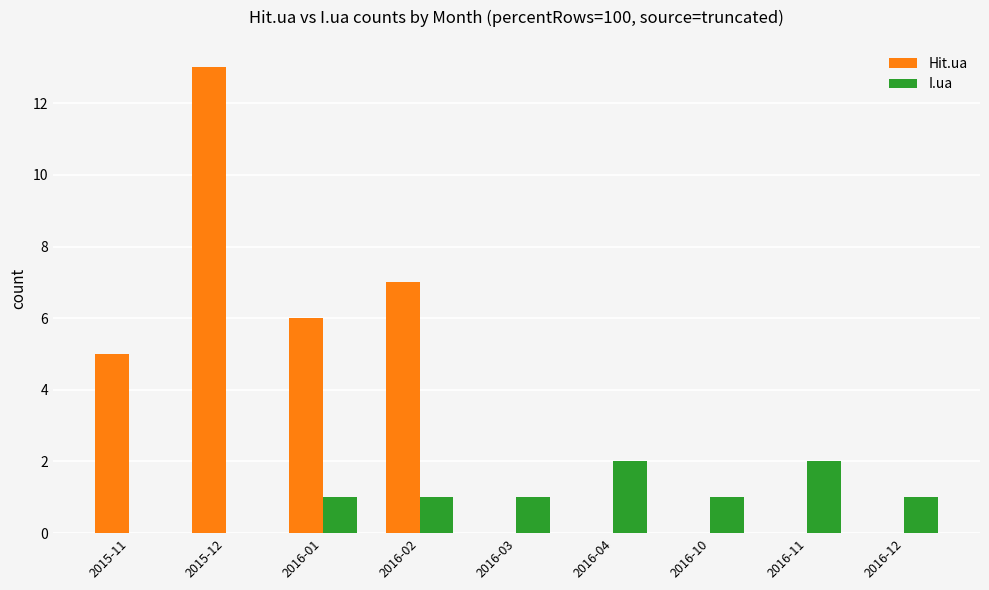

How many groups of bars are there?

9